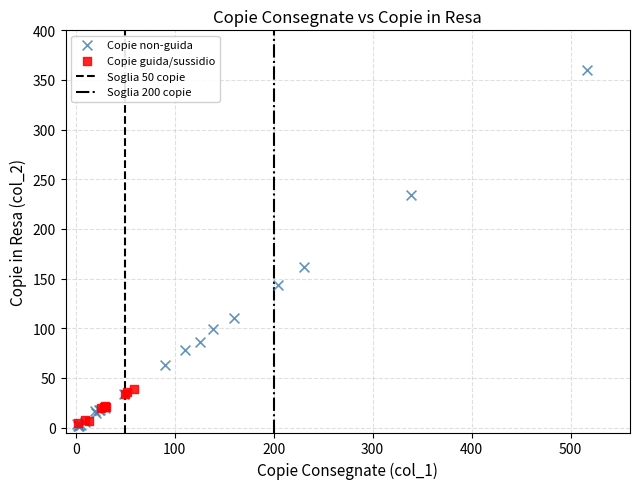

Which series has the largest Y range (max minus min)?

Copie non-guida